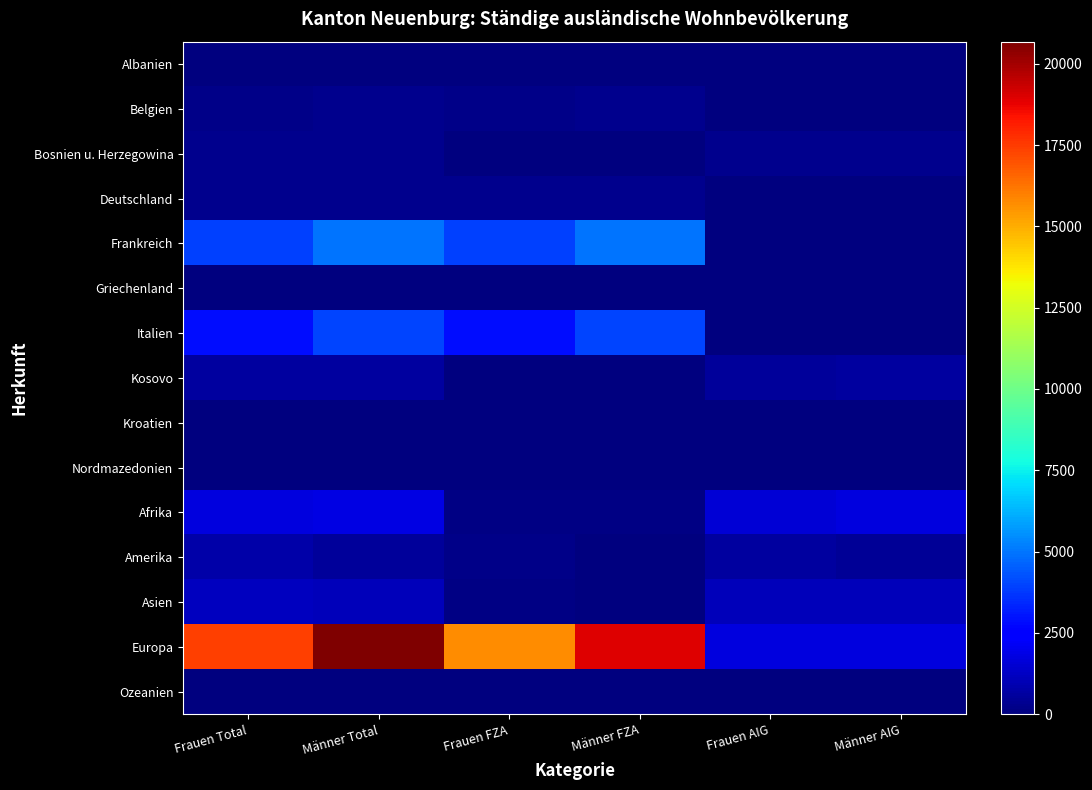

Reading left to right, list all the values displayed in this chart.

Albanien: Frauen Total=19	Männer Total=12	Frauen FZA=2	Männer FZA=1	Frauen AIG=18	Männer AIG=11
Belgien: Frauen Total=217	Männer Total=276	Frauen FZA=217	Männer FZA=276	Frauen AIG=0	Männer AIG=0
Bosnien u. Herzegowina: Frauen Total=255	Männer Total=252	Frauen FZA=5	Männer FZA=3	Frauen AIG=250	Männer AIG=249
Deutschland: Frauen Total=272	Männer Total=304	Frauen FZA=272	Männer FZA=304	Frauen AIG=0	Männer AIG=0
Frankreich: Frauen Total=3944	Männer Total=4951	Frauen FZA=3944	Männer FZA=4951	Frauen AIG=0	Männer AIG=0
Griechenland: Frauen Total=57	Männer Total=61	Frauen FZA=57	Männer FZA=61	Frauen AIG=0	Männer AIG=0
Italien: Frauen Total=2869	Männer Total=4007	Frauen FZA=2869	Männer FZA=4007	Frauen AIG=0	Männer AIG=0
Kosovo: Frauen Total=573	Männer Total=641	Frauen FZA=23	Männer FZA=38	Frauen AIG=550	Männer AIG=603
Kroatien: Frauen Total=40	Männer Total=36	Frauen FZA=40	Männer FZA=36	Frauen AIG=0	Männer AIG=0
Nordmazedonien: Frauen Total=73	Männer Total=71	Frauen FZA=9	Männer FZA=7	Frauen AIG=64	Männer AIG=64
Afrika: Frauen Total=1749	Männer Total=1823	Frauen FZA=145	Männer FZA=112	Frauen AIG=1604	Männer AIG=1711
Amerika: Frauen Total=800	Männer Total=513	Frauen FZA=177	Männer FZA=75	Frauen AIG=623	Männer AIG=438
Asien: Frauen Total=1172	Männer Total=1101	Frauen FZA=101	Männer FZA=26	Frauen AIG=1071	Männer AIG=1075
Europa: Frauen Total=17436	Männer Total=20680	Frauen FZA=15718	Männer FZA=18938	Frauen AIG=1718	Männer AIG=1742
Ozeanien: Frauen Total=9	Männer Total=15	Frauen FZA=5	Männer FZA=2	Frauen AIG=4	Männer AIG=13